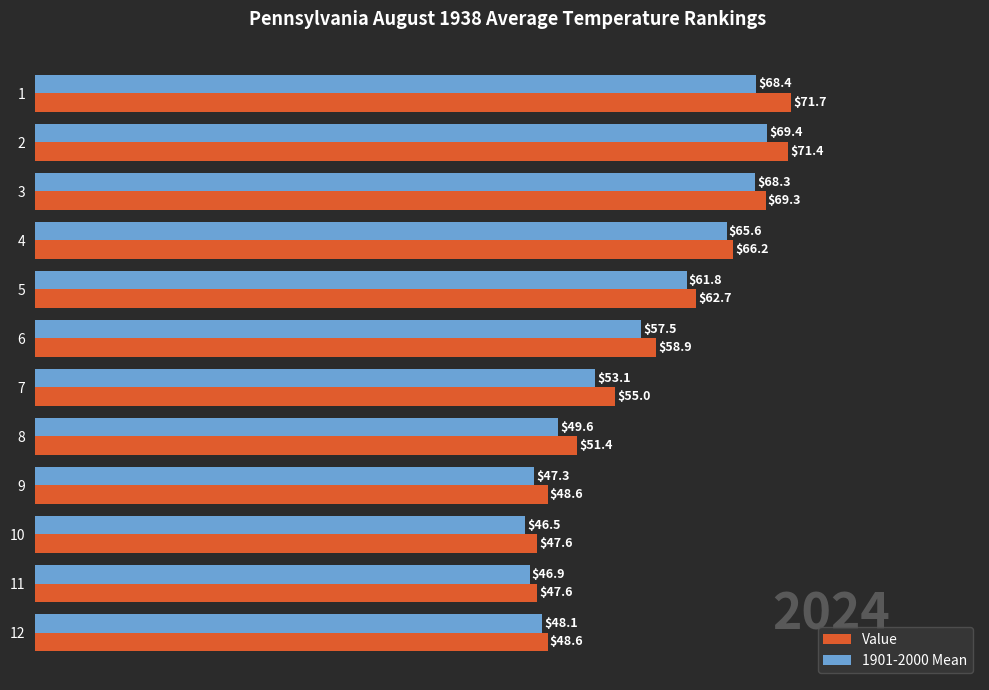

Rank the series by their average value, from highest to lowest.

Value, 1901-2000 Mean